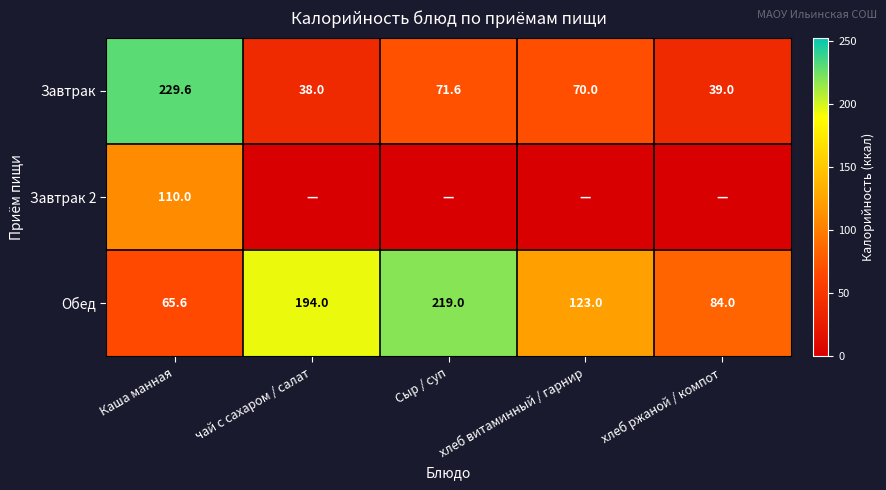

Between Сыр / суп and чай с сахаром / салат, which is larger?

Сыр / суп